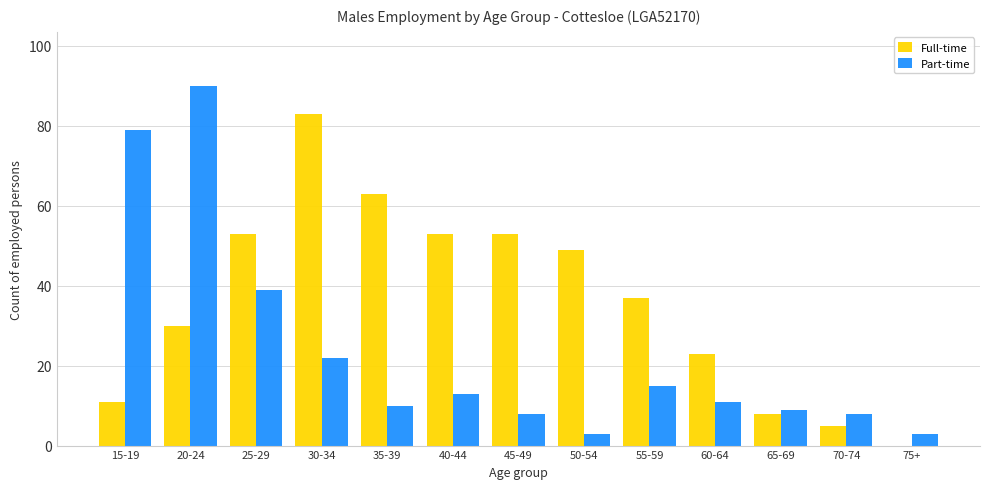

Reading left to right, transcribe all the data shown in this chart.

Full-time: 15-19=11	20-24=30	25-29=53	30-34=83	35-39=63	40-44=53	45-49=53	50-54=49	55-59=37	60-64=23	65-69=8	70-74=5	75+=0
Part-time: 15-19=79	20-24=90	25-29=39	30-34=22	35-39=10	40-44=13	45-49=8	50-54=3	55-59=15	60-64=11	65-69=9	70-74=8	75+=3